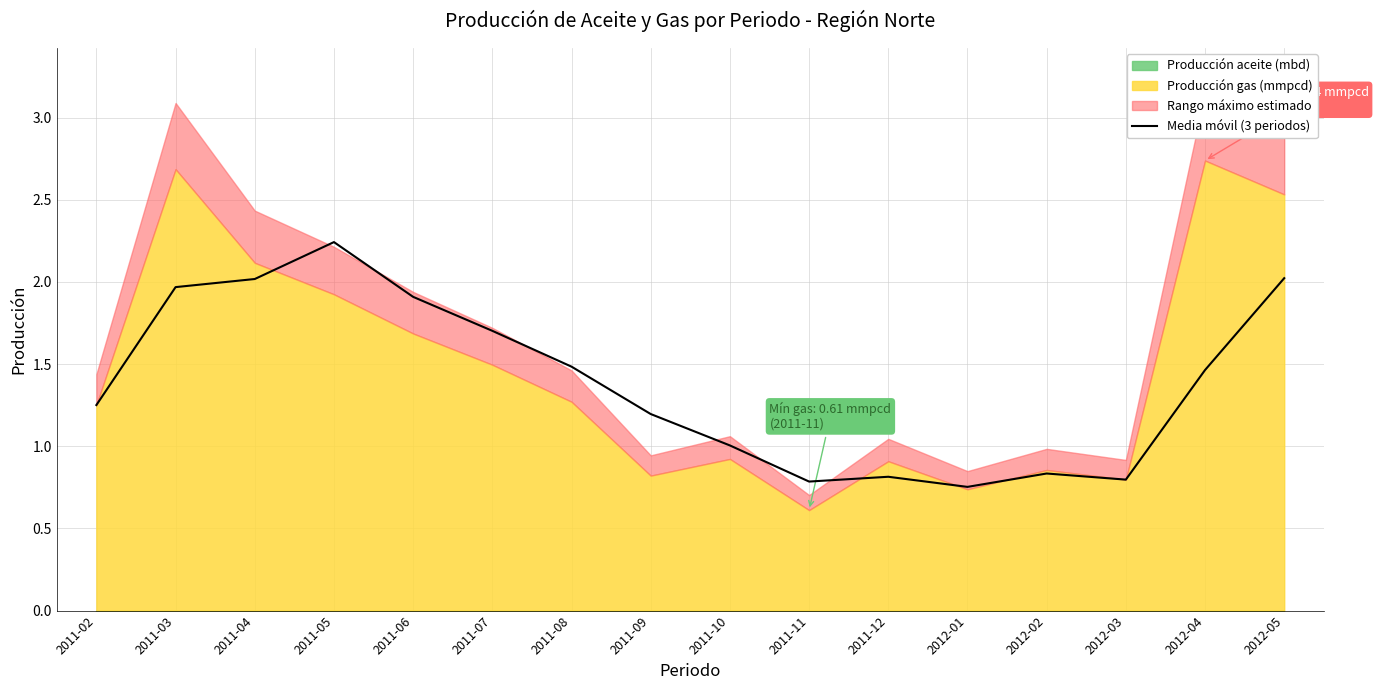

List the labels in order of value, smallest first.

2012-01, 2011-11, 2012-03, 2011-12, 2012-02, 2011-10, 2011-09, 2011-02, 2012-04, 2011-08, 2011-07, 2011-06, 2011-03, 2011-04, 2012-05, 2011-05